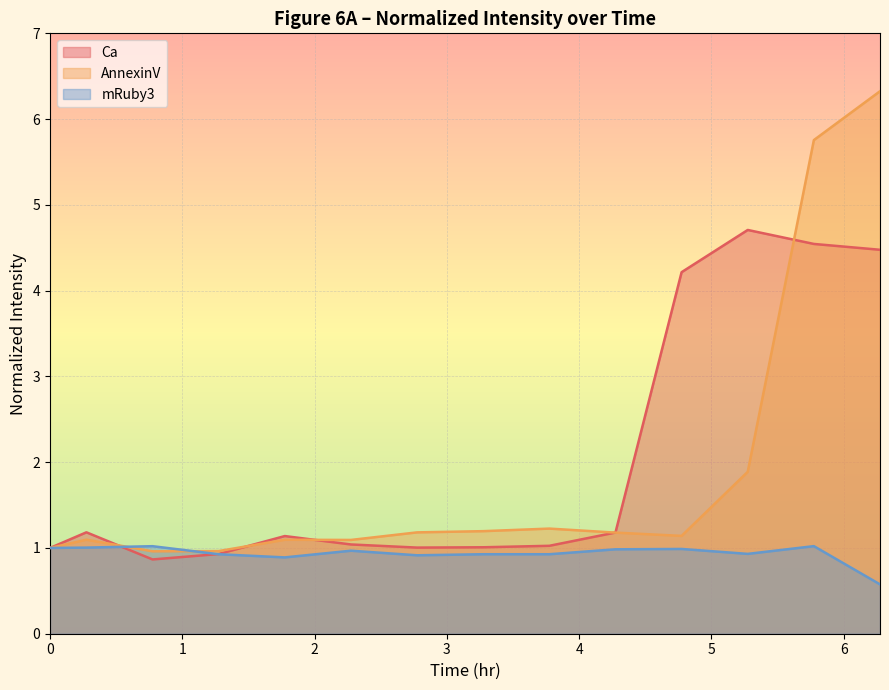

What is the sum of all AnnexinV values?

26.1